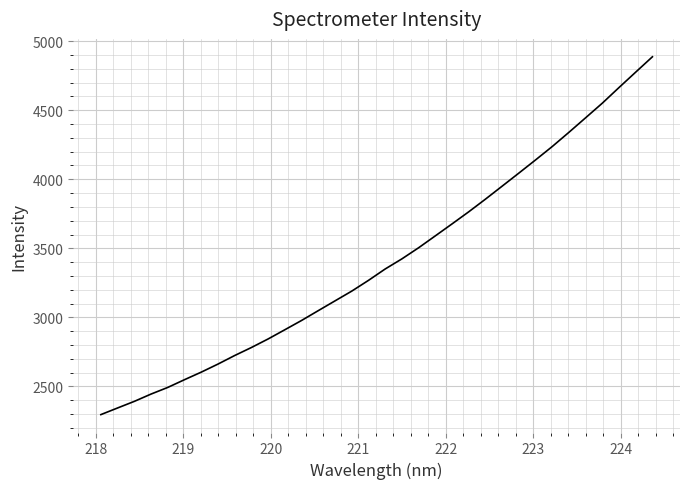

How many categories are shown in the chart?

34